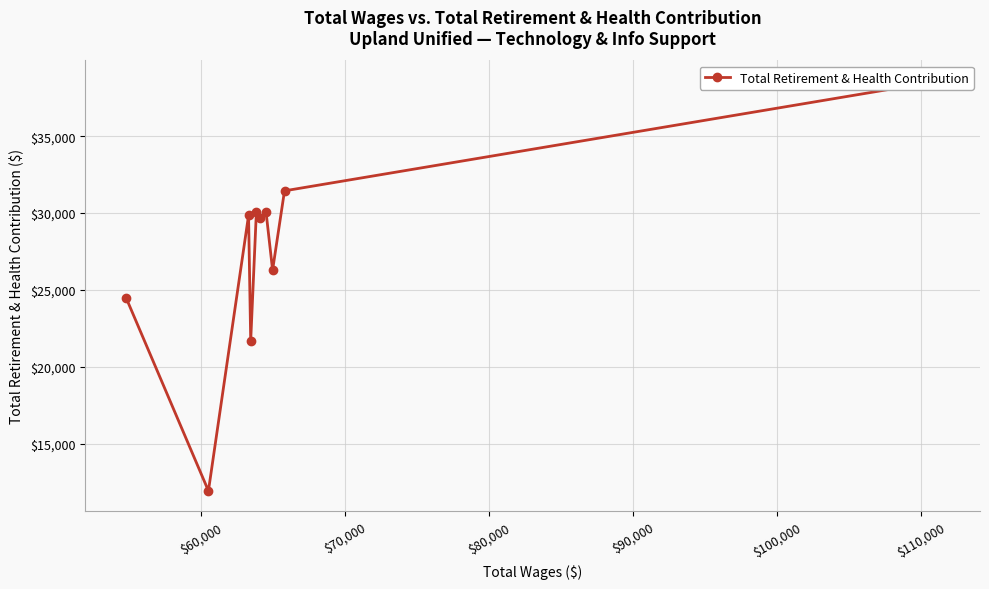

How many lines are shown in the chart?

1